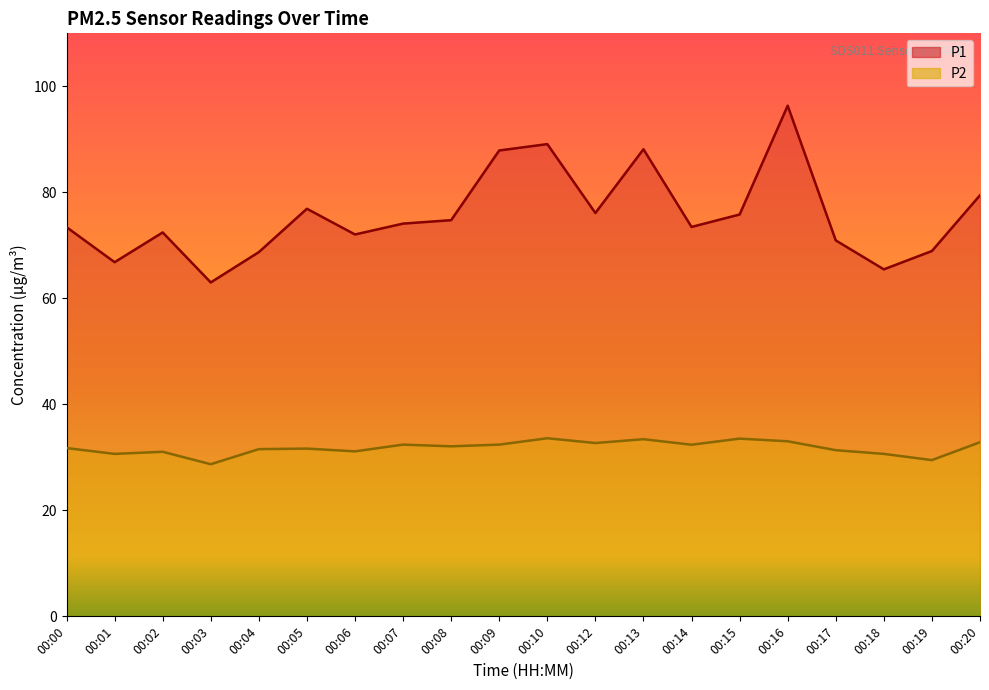

At which label does P2 first exceed 32?

00:07